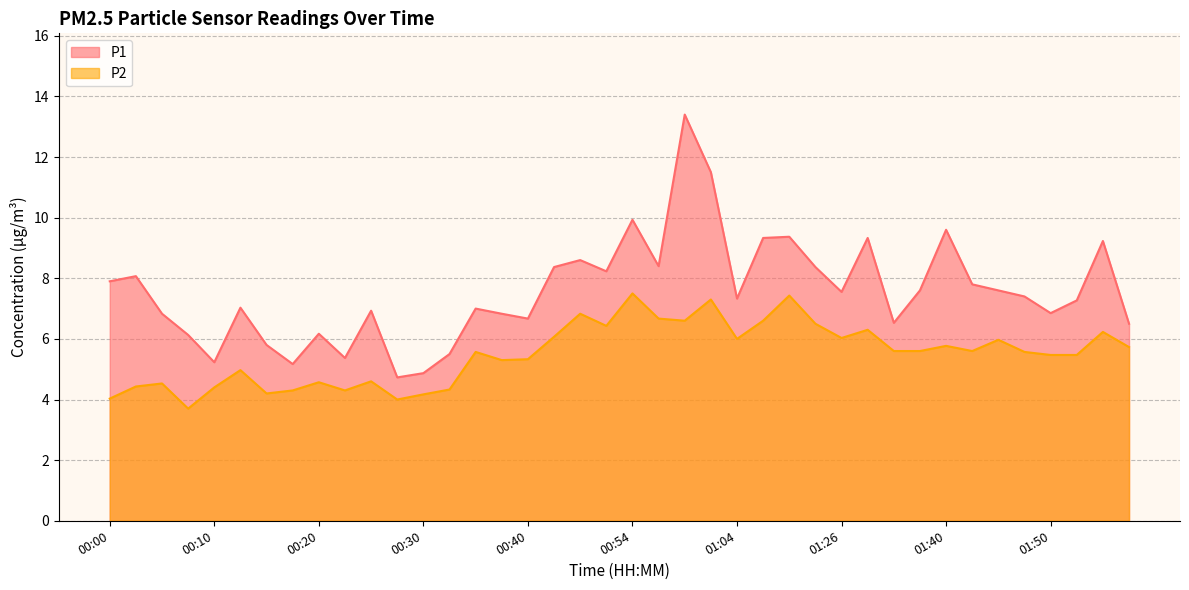

Rank the series by their average value, from lowest to highest.

P2, P1